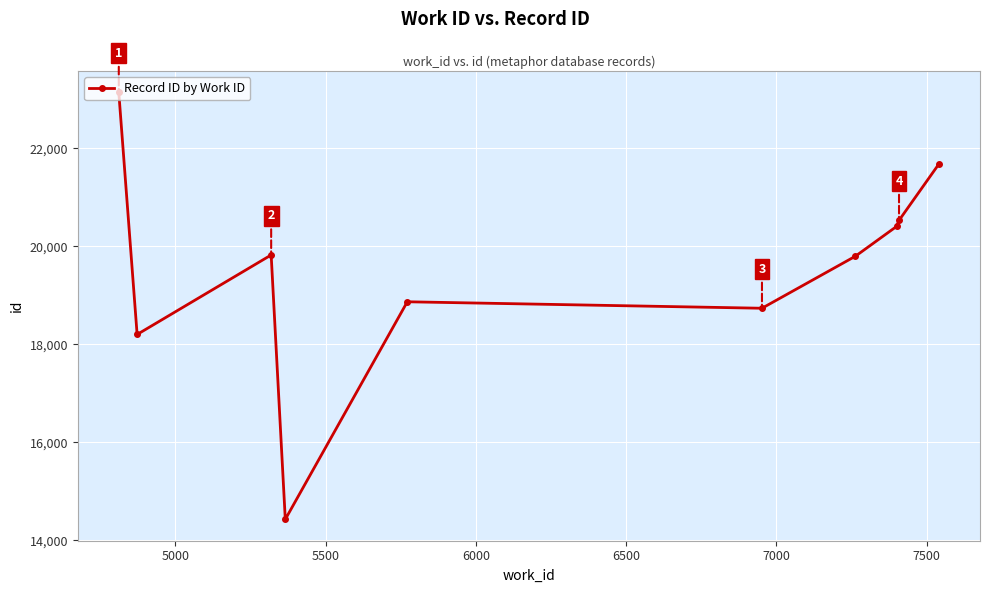

What is the sum of all values?

195601